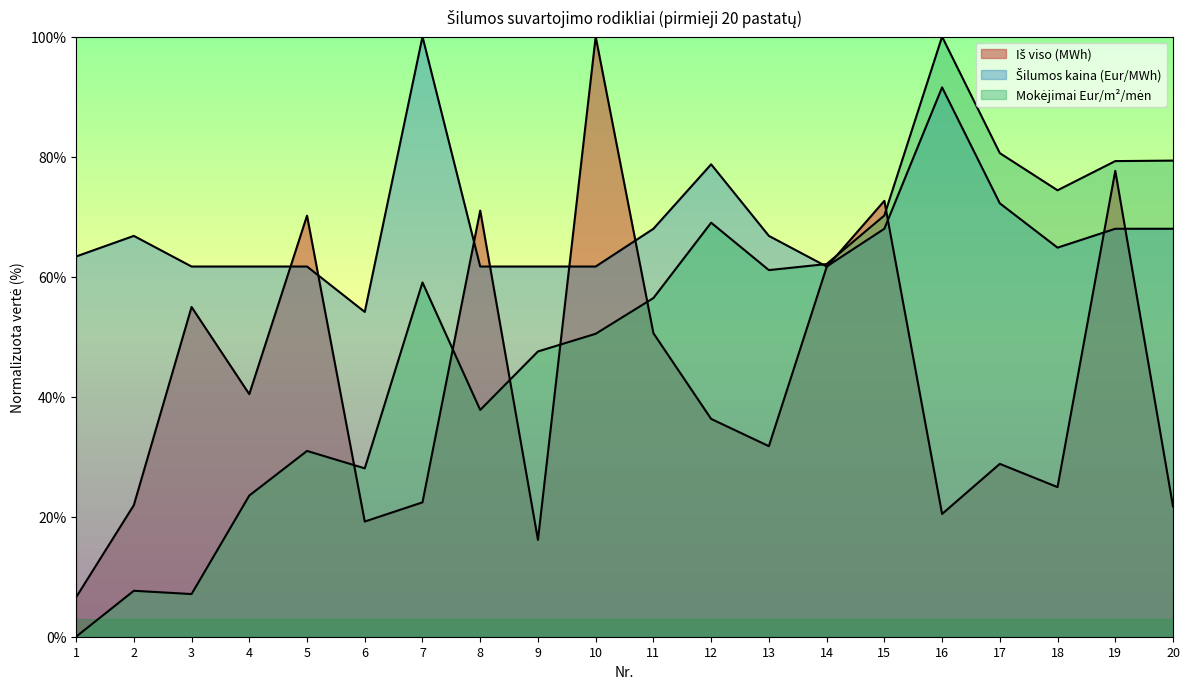

Does the chart display data point markers on the line(s)?

No